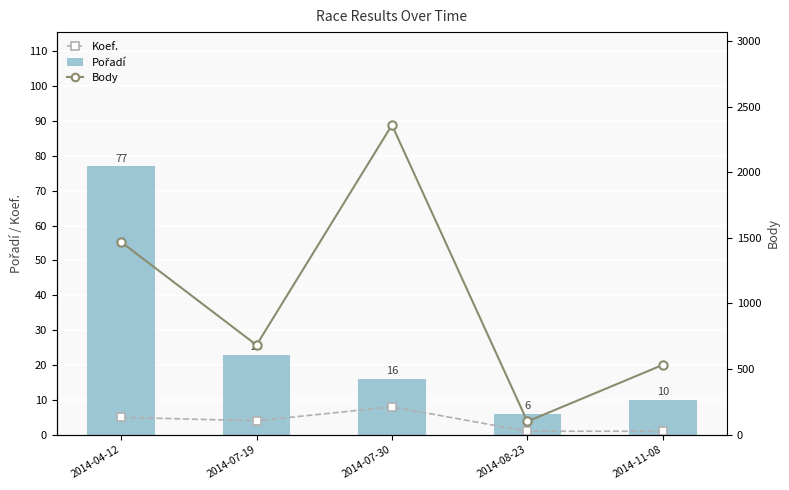

Reading left to right, what are all the values shown in this chart?

Koef.: 5	4	8	1	1
Pořadí: 77	23	16	6	10
Body: 1468	683	2359	101	532